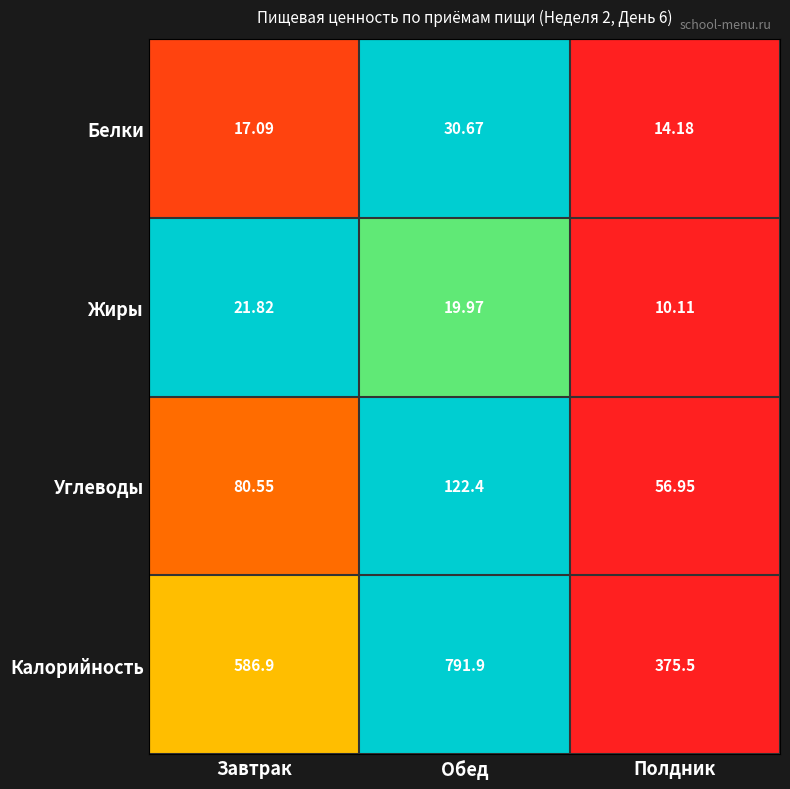

Rank the series by their maximum value, from highest to lowest.

Калорийность, Углеводы, Белки, Жиры